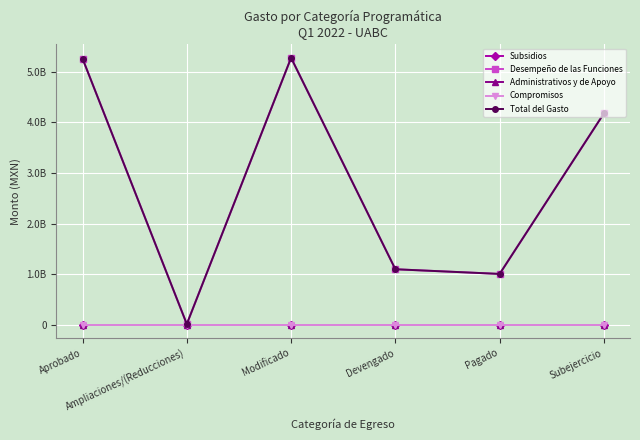

Is this an area chart (filled region under the line)?

No